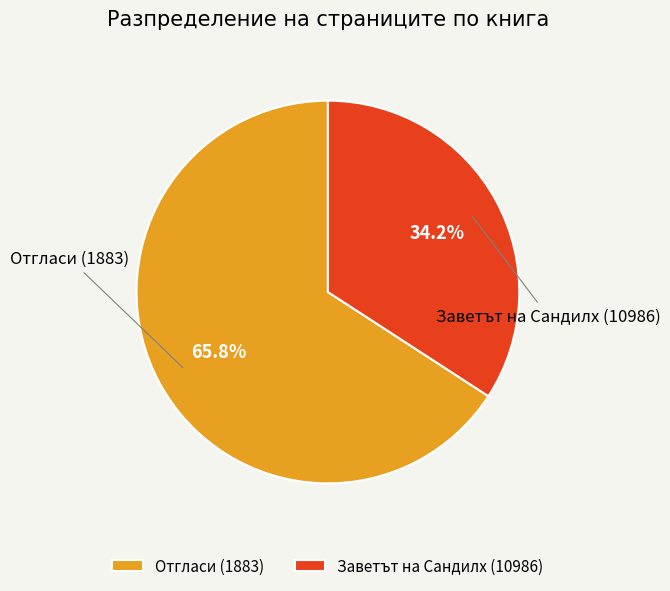

Which category accounts for the majority?

Отгласи (1883)